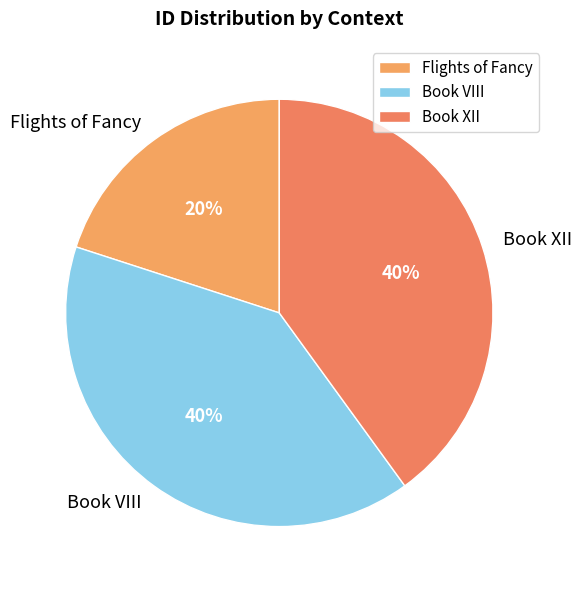

To the nearest percent, what is the combined percentage of Book XII and Flights of Fancy?

60%